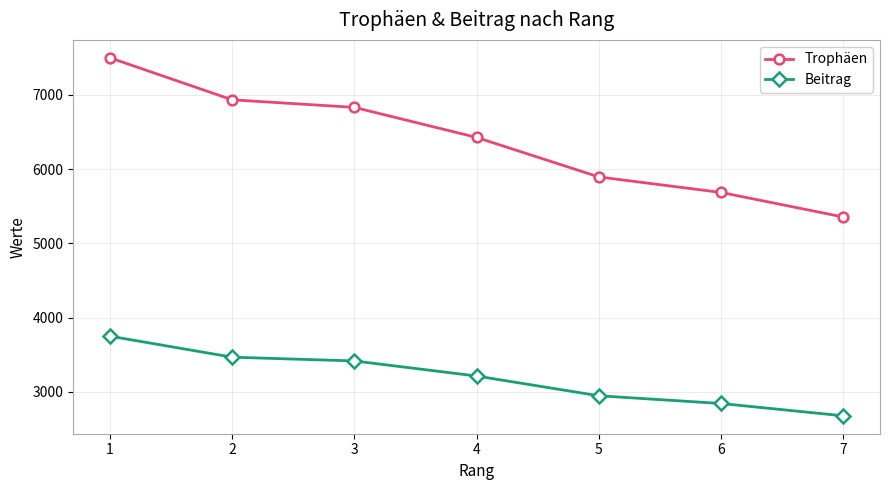

How many data points does each series have?

7